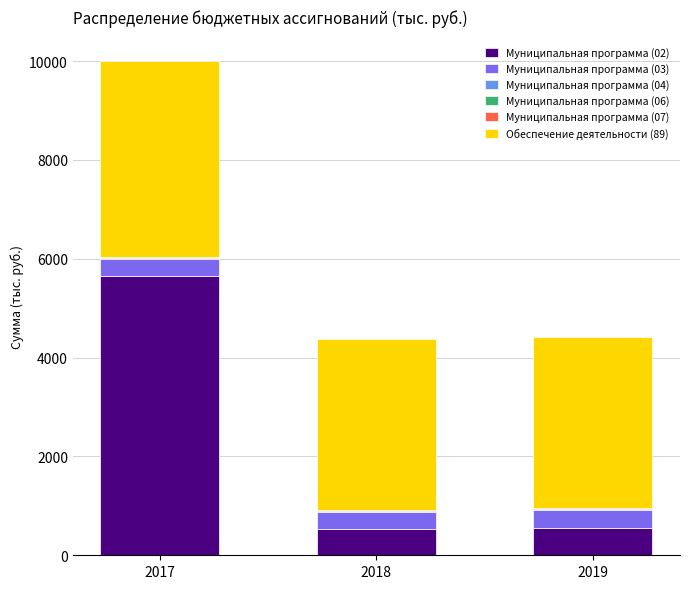

At which category is the sum across all series the highest?

2017